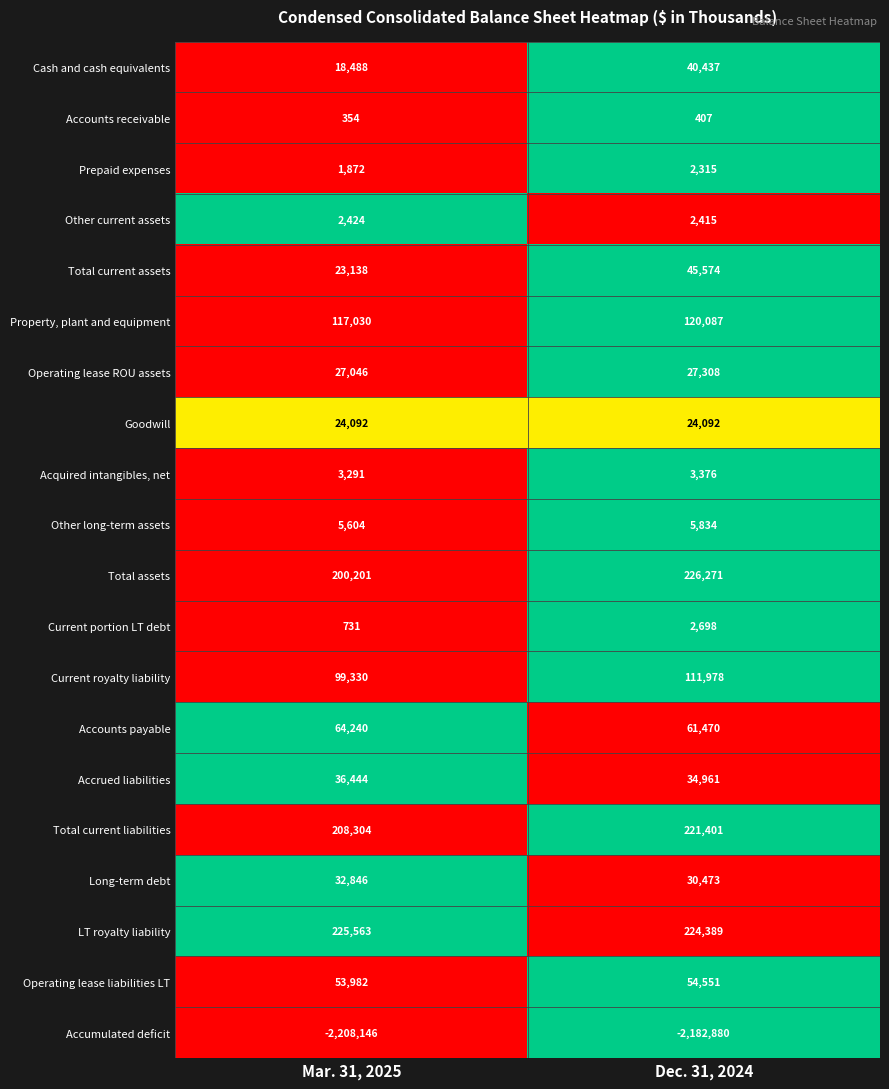

At which label is Prepaid expenses closest to 2093?

Mar. 31, 2025